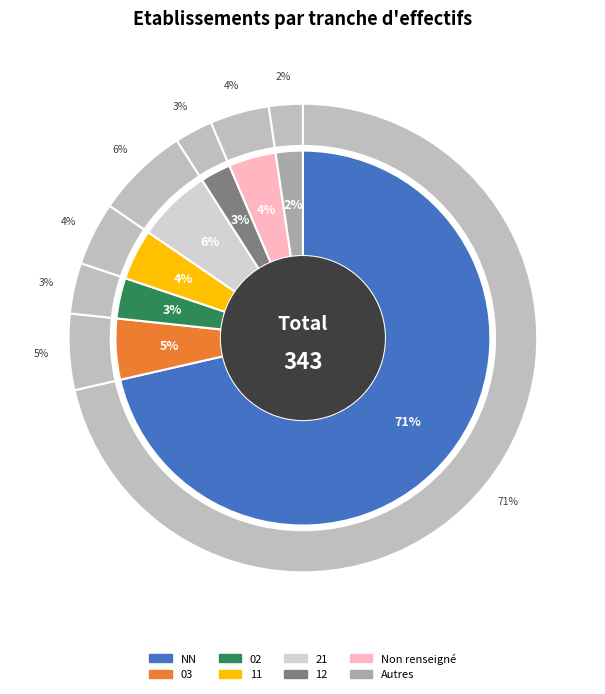

Which slice represents more than half of the pie?

NN